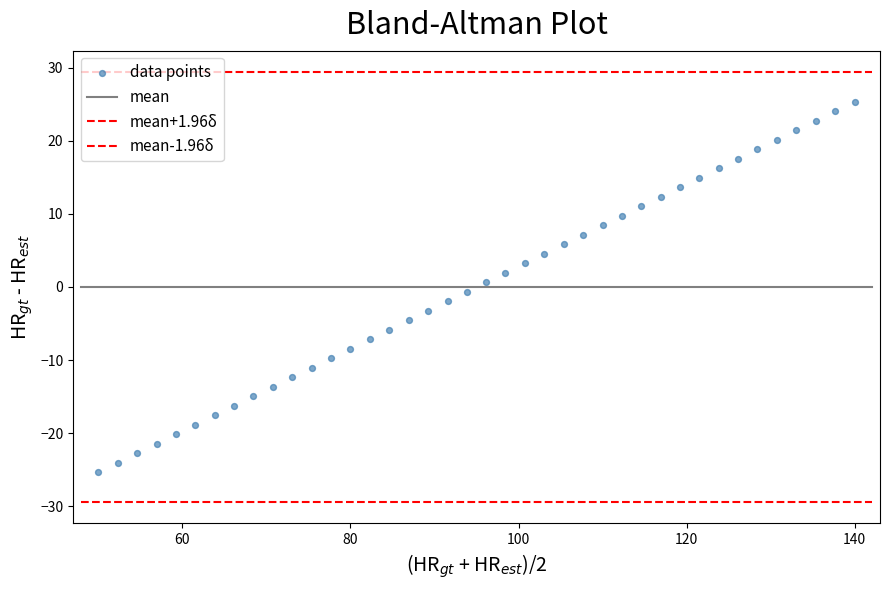

How many points are shown in the scatter plot?

40